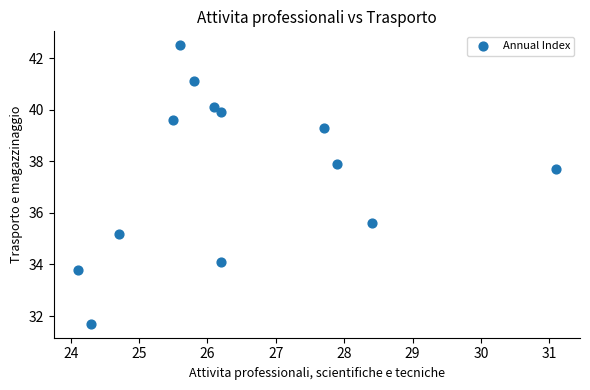

What is the range of X values (max minus min)?

7.0